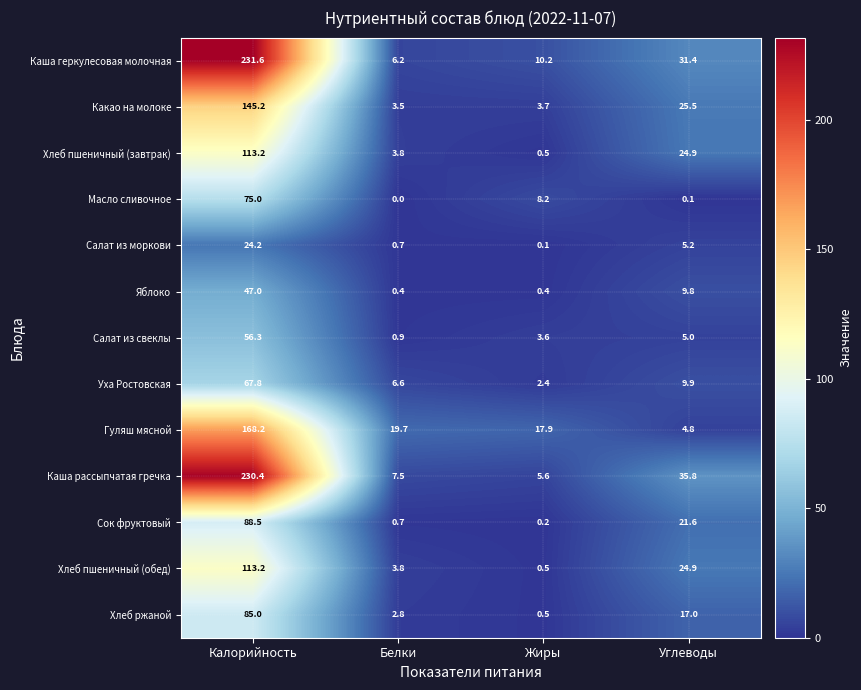

The Салат из моркови series shows 5.2 at Углеводы. True or false?

True